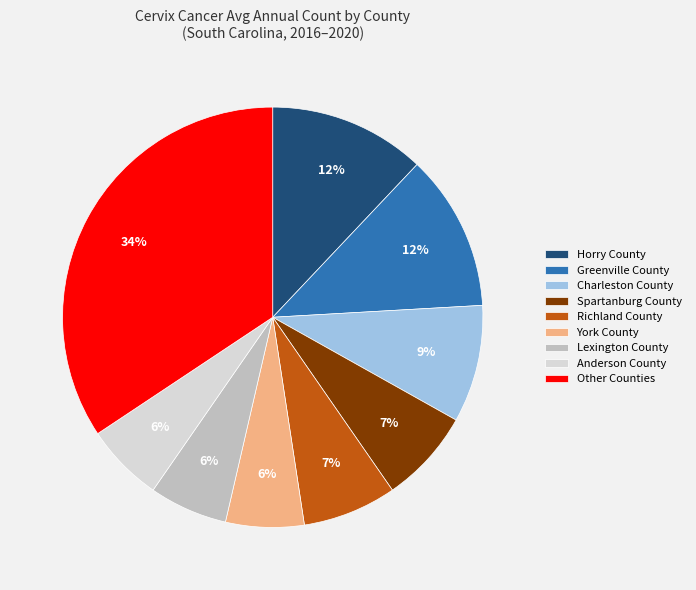

To the nearest percent, what percentage of the pie is Richland County?

7%